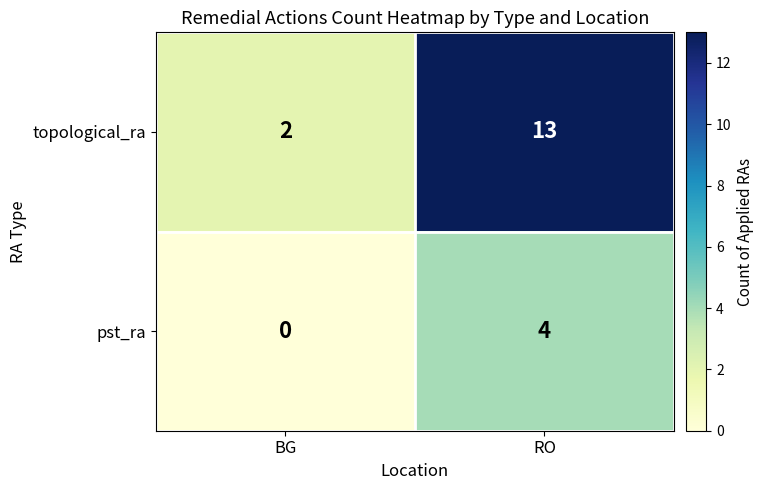

How many distinct data groups are displayed?

2